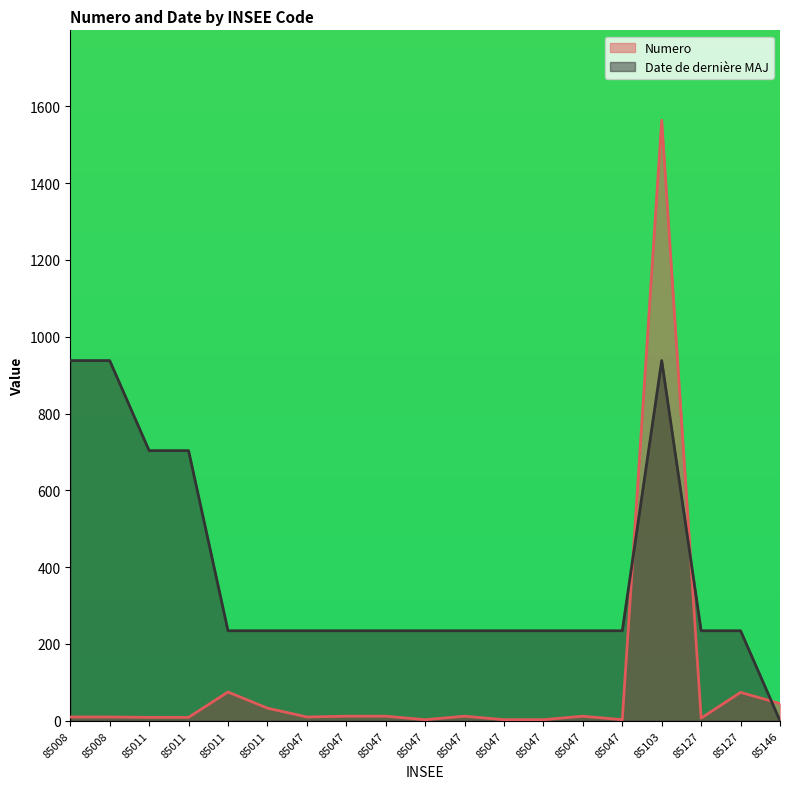

How many lines are shown in the chart?

2